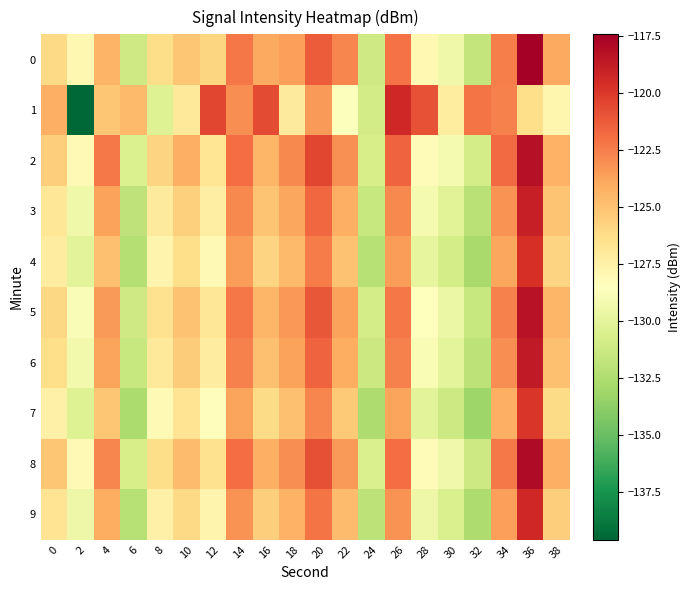

What is the minimum value shown in the chart?

-139.6